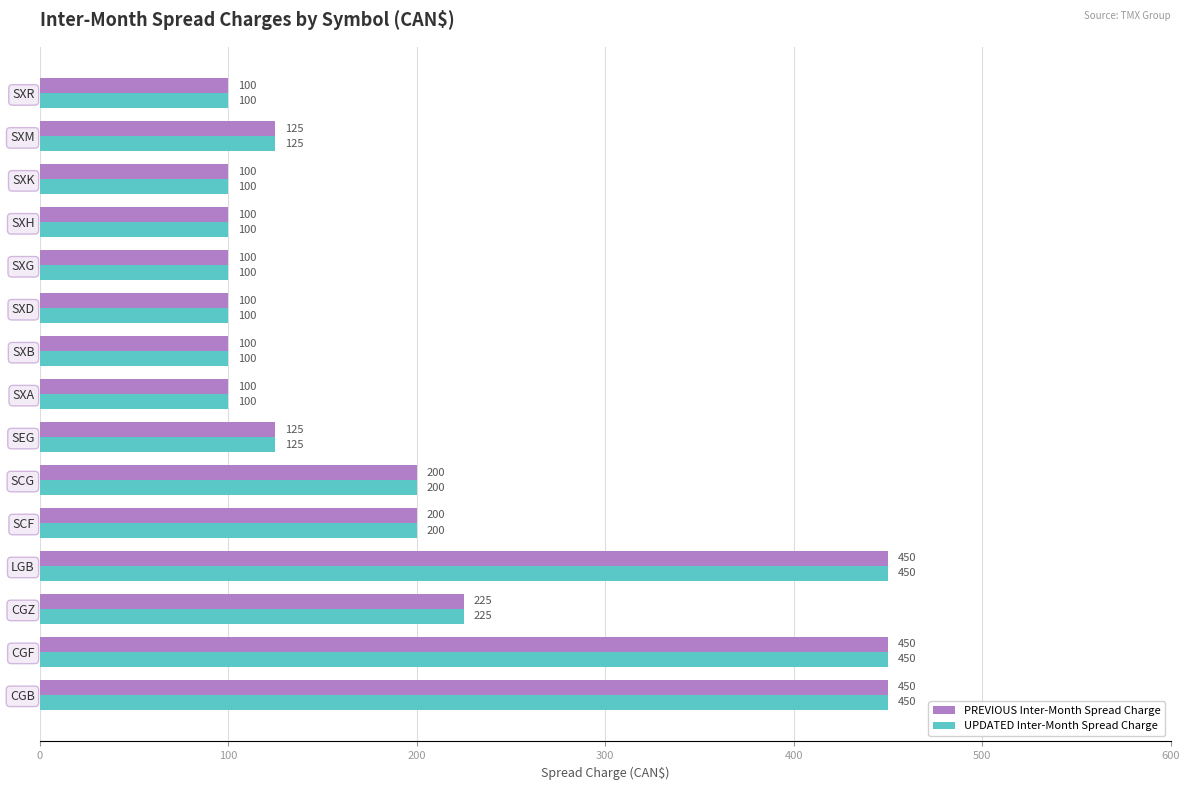

Is the value of PREVIOUS Inter-Month Spread Charge at SXM greater than the value of UPDATED Inter-Month Spread Charge at SXR?

Yes